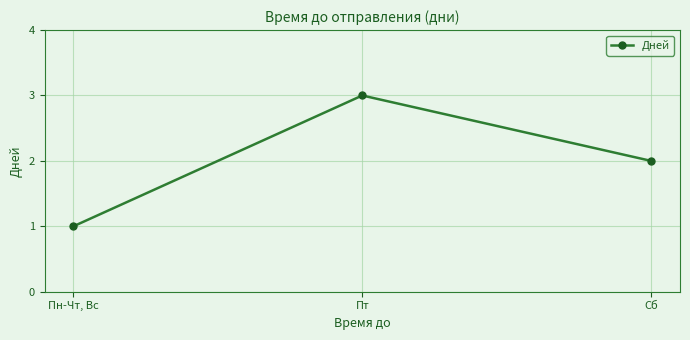

What is the ratio of the value at Сб to the value at Пт?

0.7